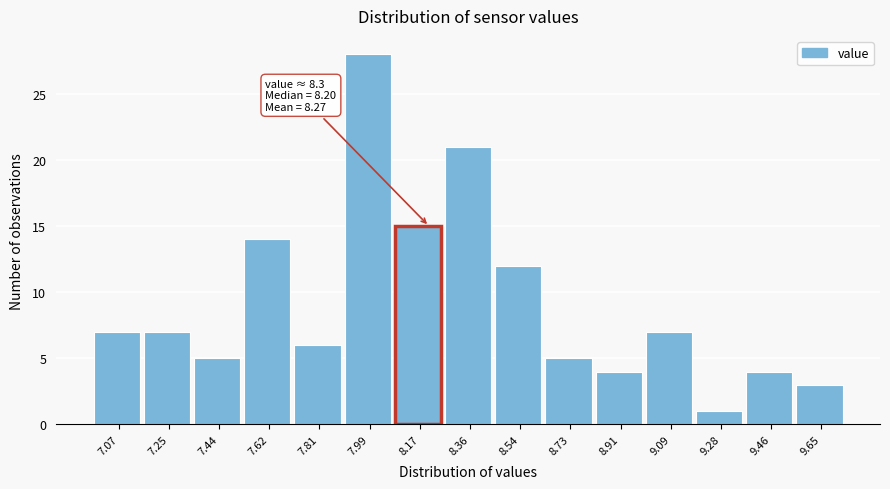

Reading left to right, what are all the values shown in this chart?

7	7	5	14	6	28	15	21	12	5	4	7	1	4	3